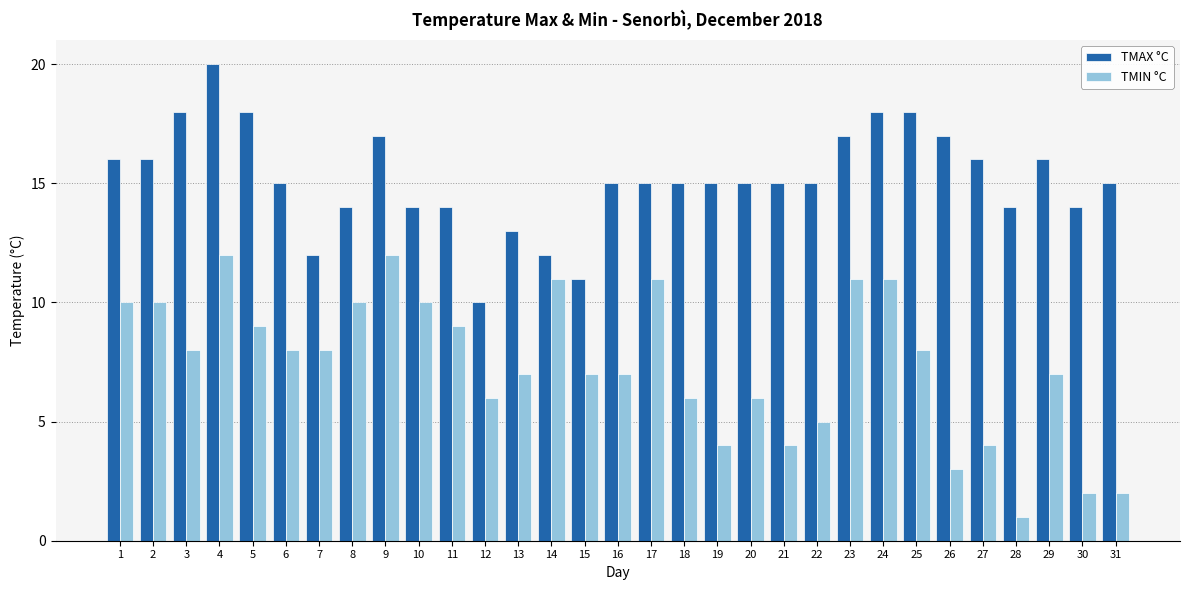

At which label does TMAX °C reach its minimum?

12